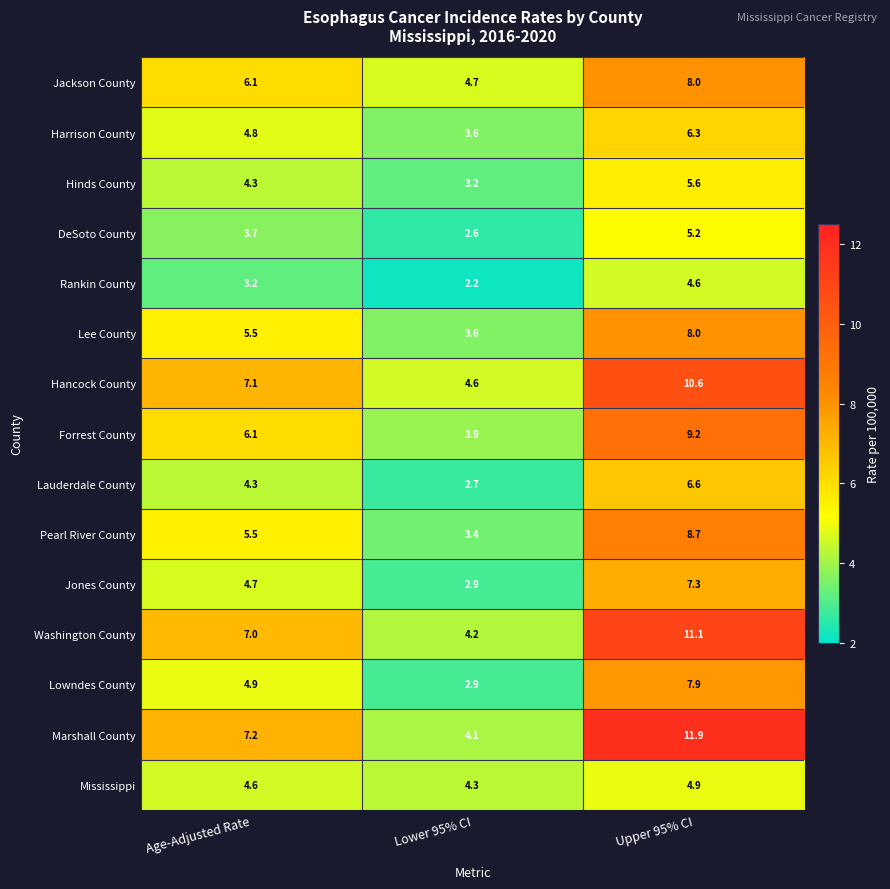

How many series are shown in this chart?

15